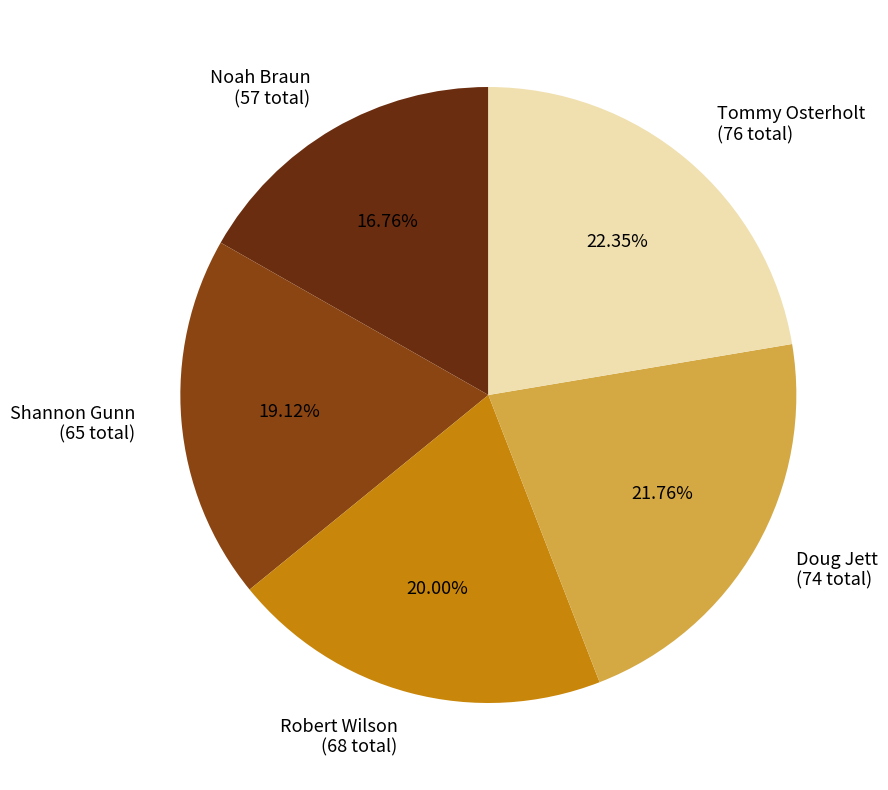

Does any single category account for the majority?

No